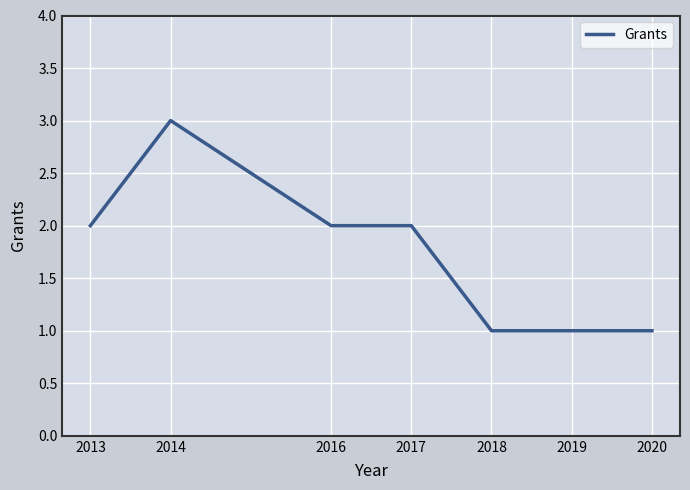

What is the ratio of the value at 2018 to the value at 2013?

0.5